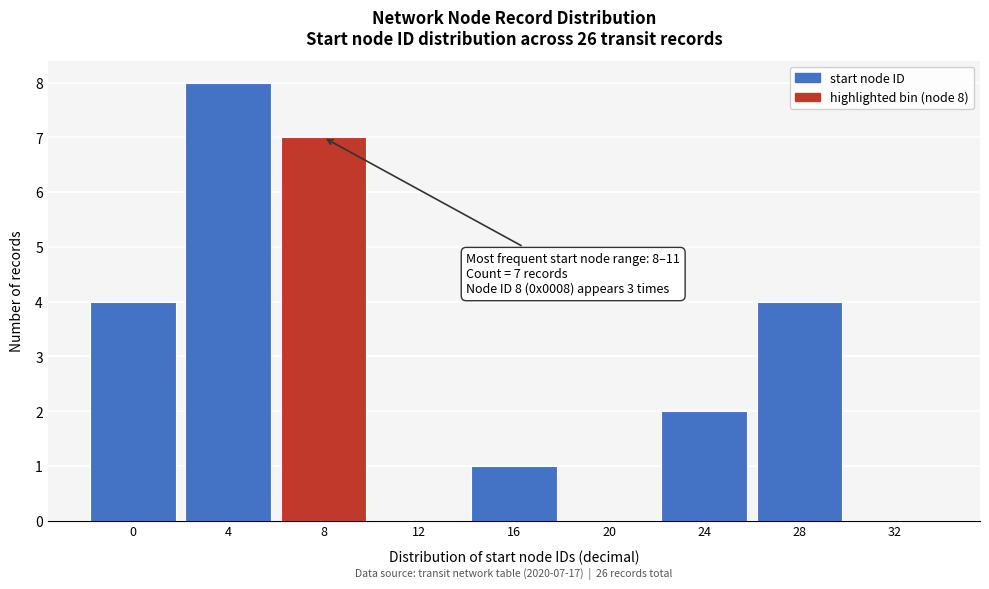

Reading left to right, extract all data points from this chart.

0=4	4=8	8=7	12=0	16=1	20=0	24=2	28=4	32=0